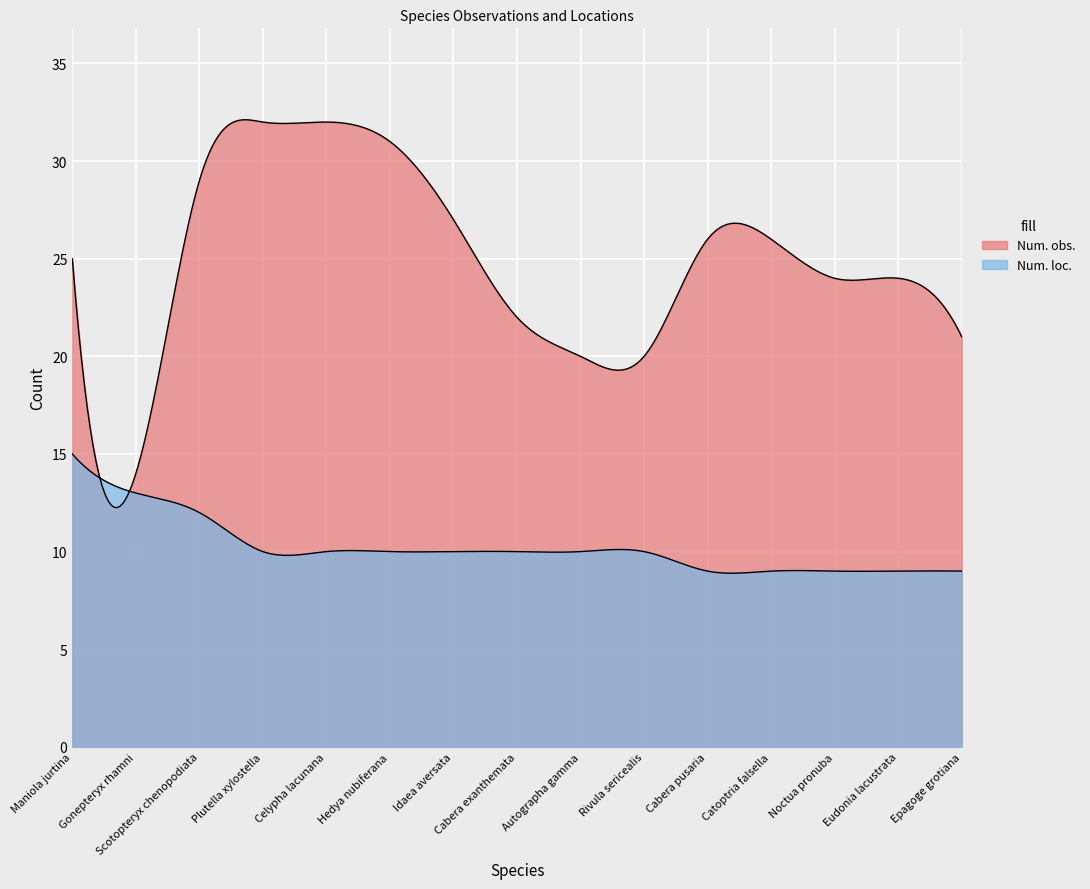

Between Gonepteryx rhamni and Idaea aversata, which is larger?

Idaea aversata